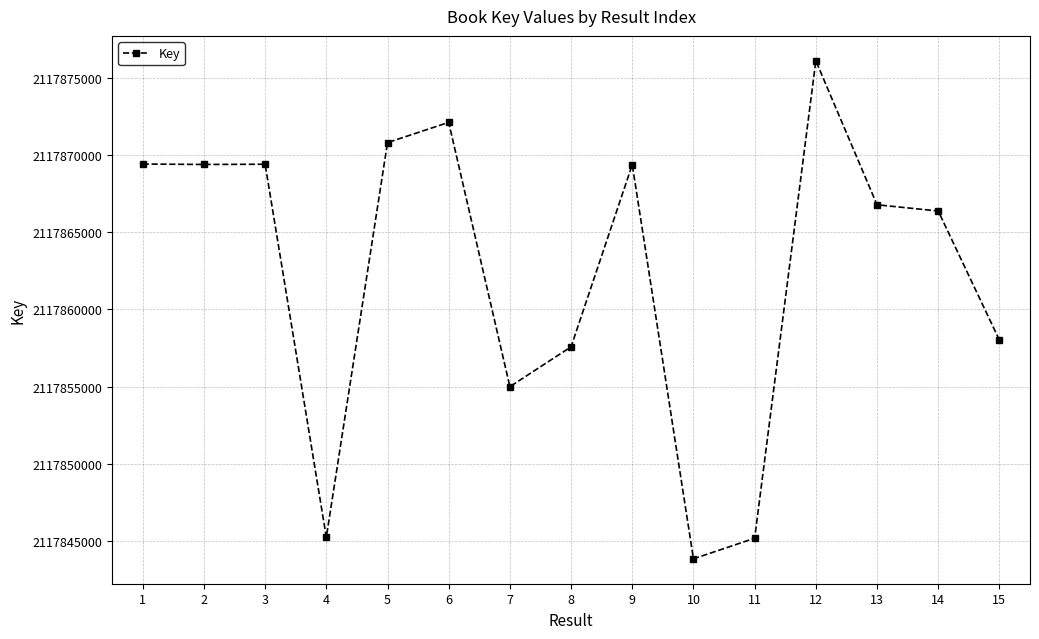

Approximately how many times larger is the value at 8 compared to 1?

1.0